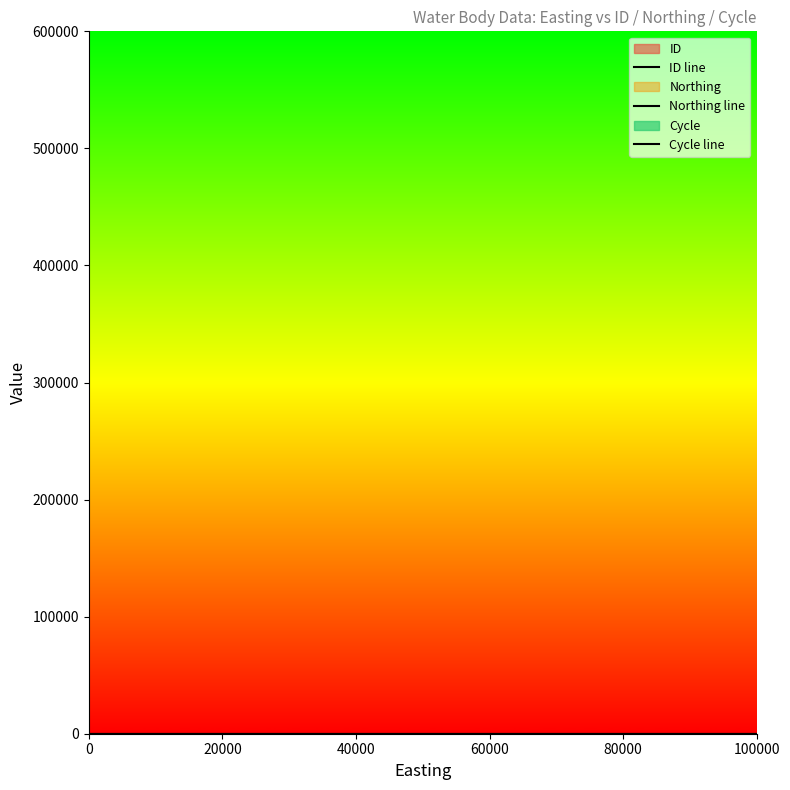

What is the difference between the maximum and minimum values in the Cycle line series?

3